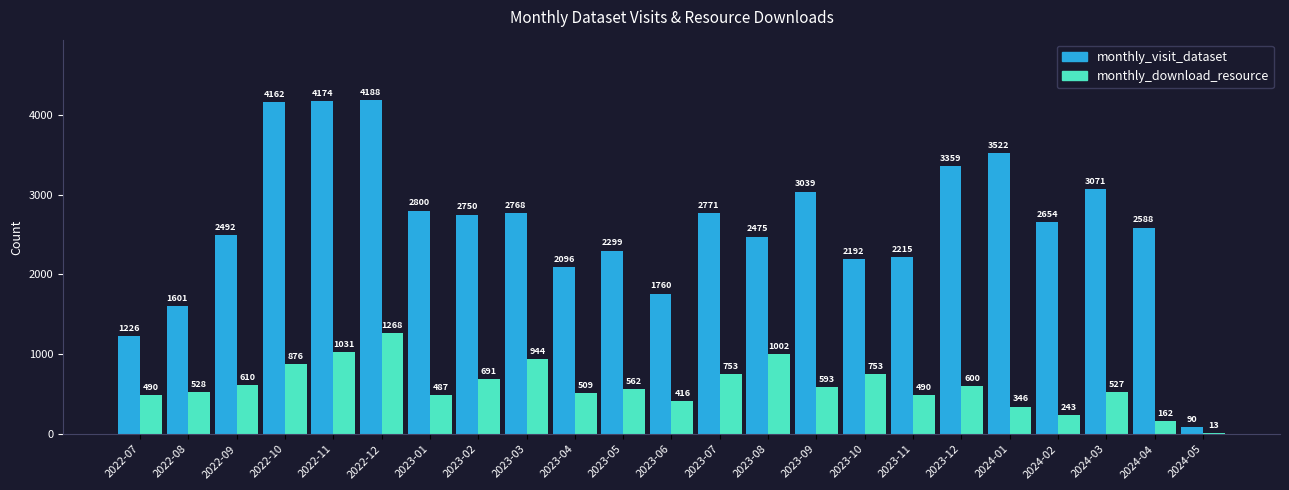

True or false: monthly_download_resource has a value of 416 at 2023-06.

True